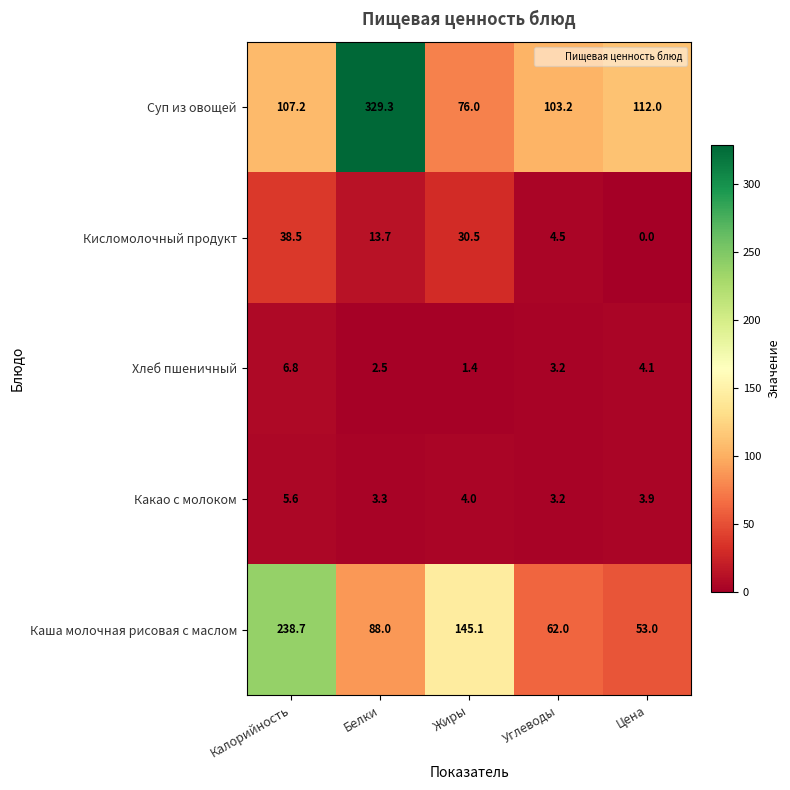

Is it true that Каша молочная рисовая с маслом equals 108.2 at Калорийность?

False